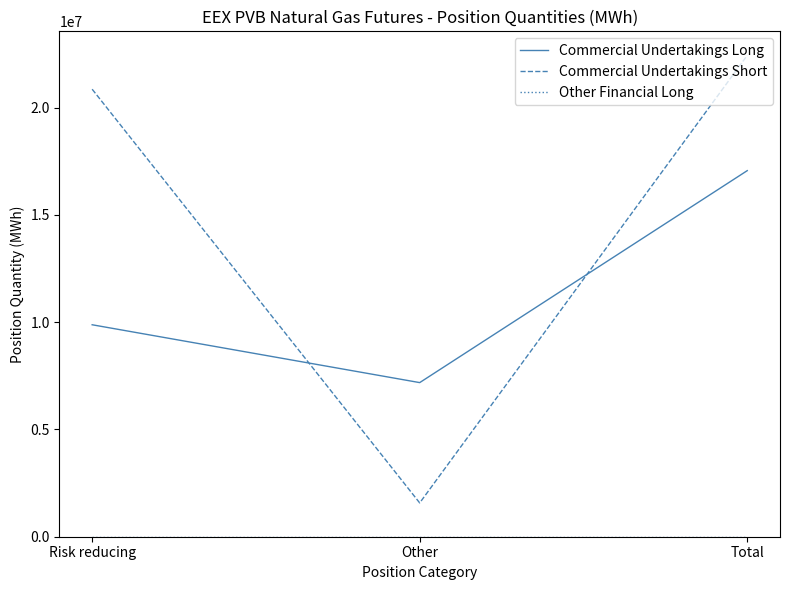

At which label is Commercial Undertakings Long closest to 12123360?

Risk reducing